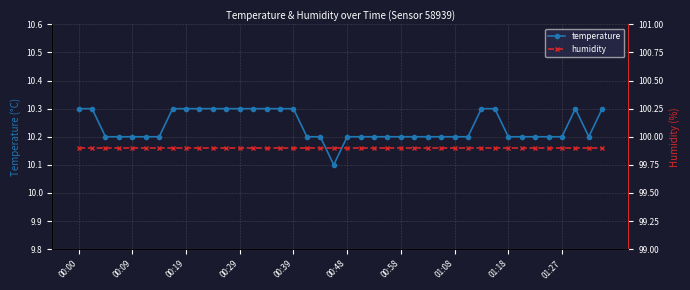

Which series changed the most between 33 and 37?

temperature